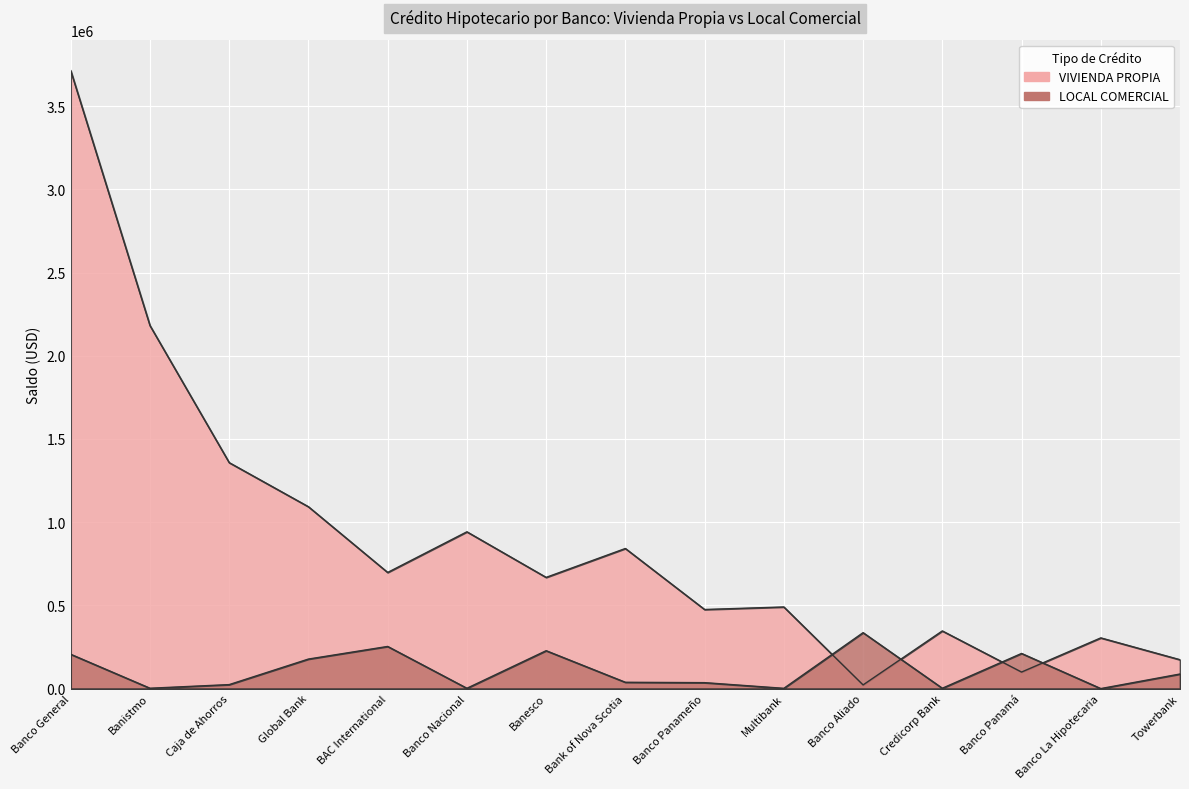

Which series has the largest total across all categories?

VIVIENDA PROPIA